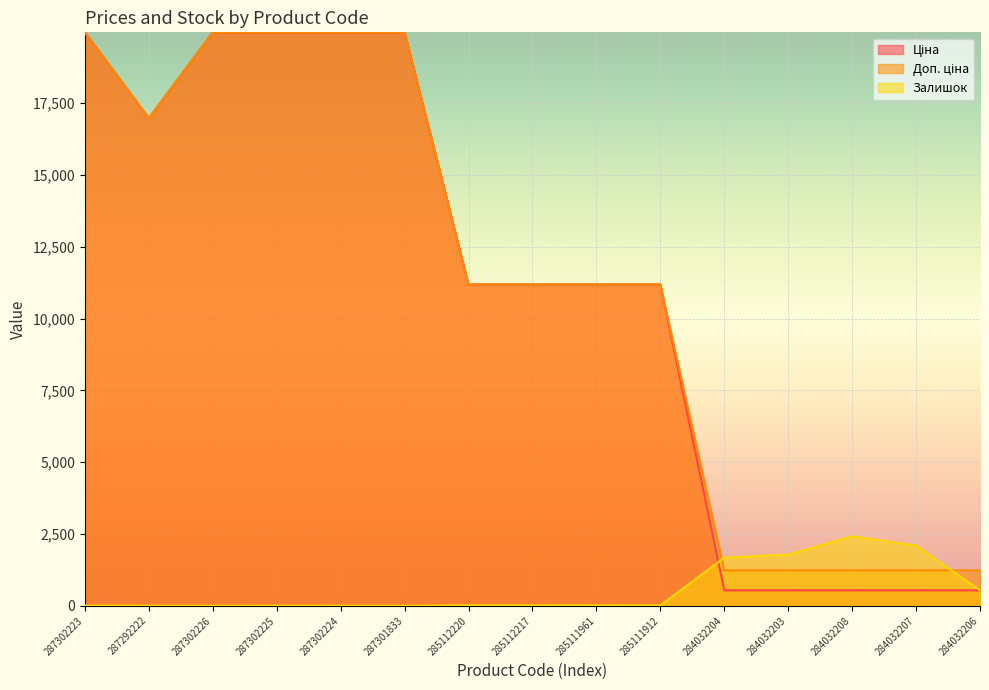

What is the sum of all Залишок values?

8602.0